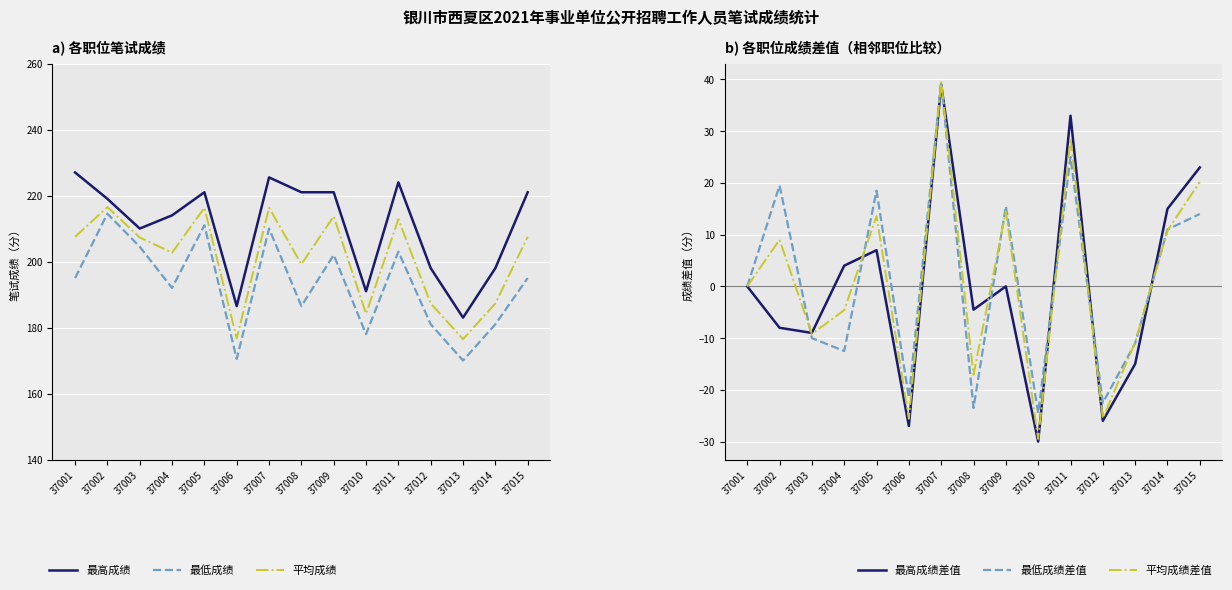

Which series has the largest total across all categories?

最高成绩